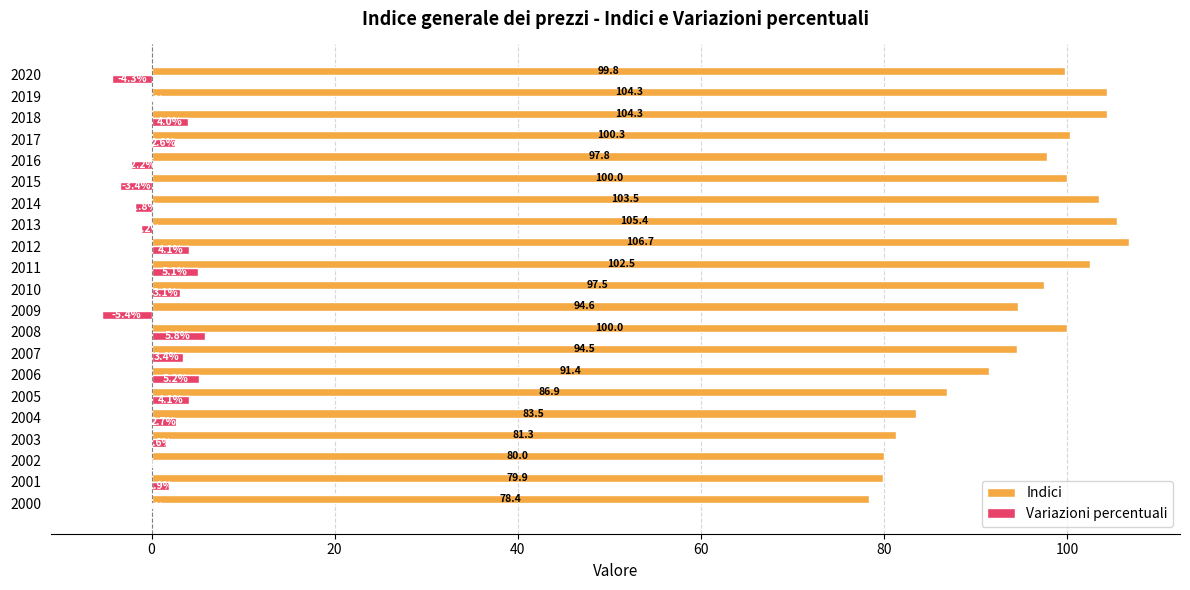

At which label is Indici closest to 92?

2006